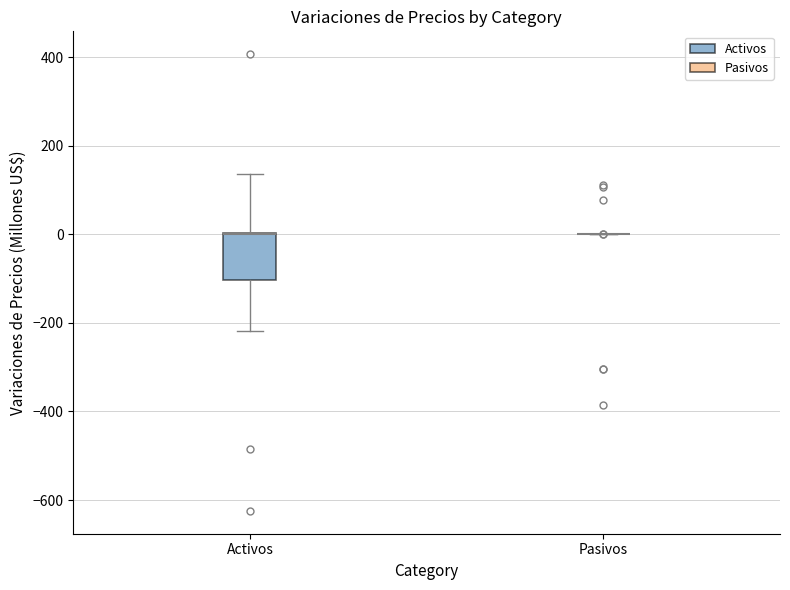

Comparing the boxes themselves (not the whiskers), which one is the tallest?

Activos